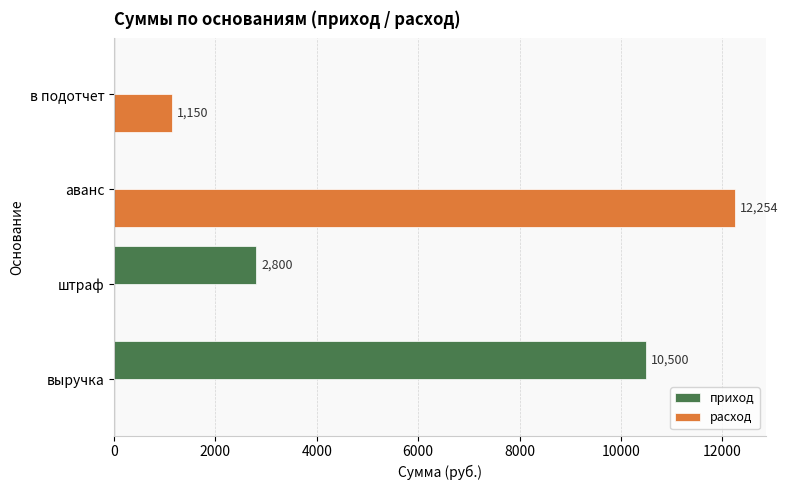

Where is расход nearest to the value 6127?

в подотчет